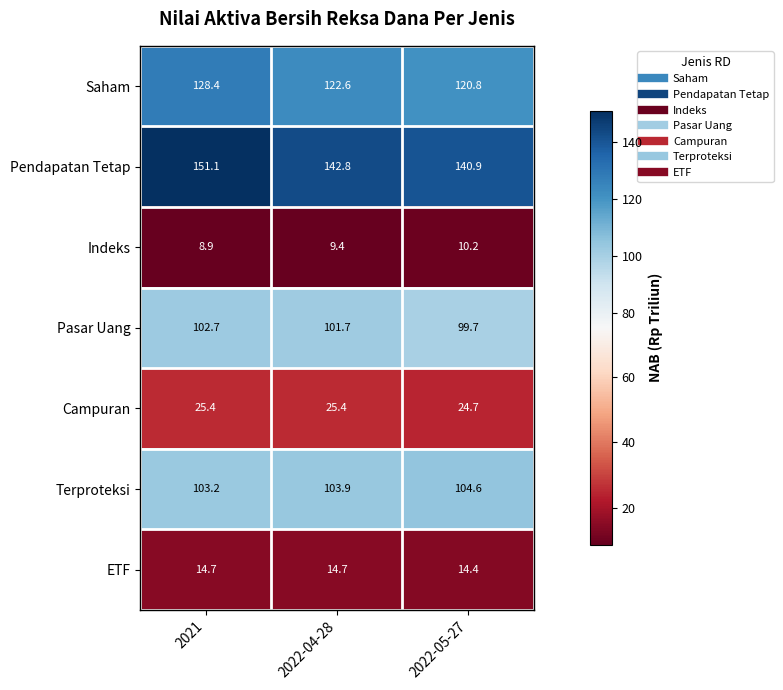

The ETF series shows 14.7 at 2022-04-28. True or false?

True